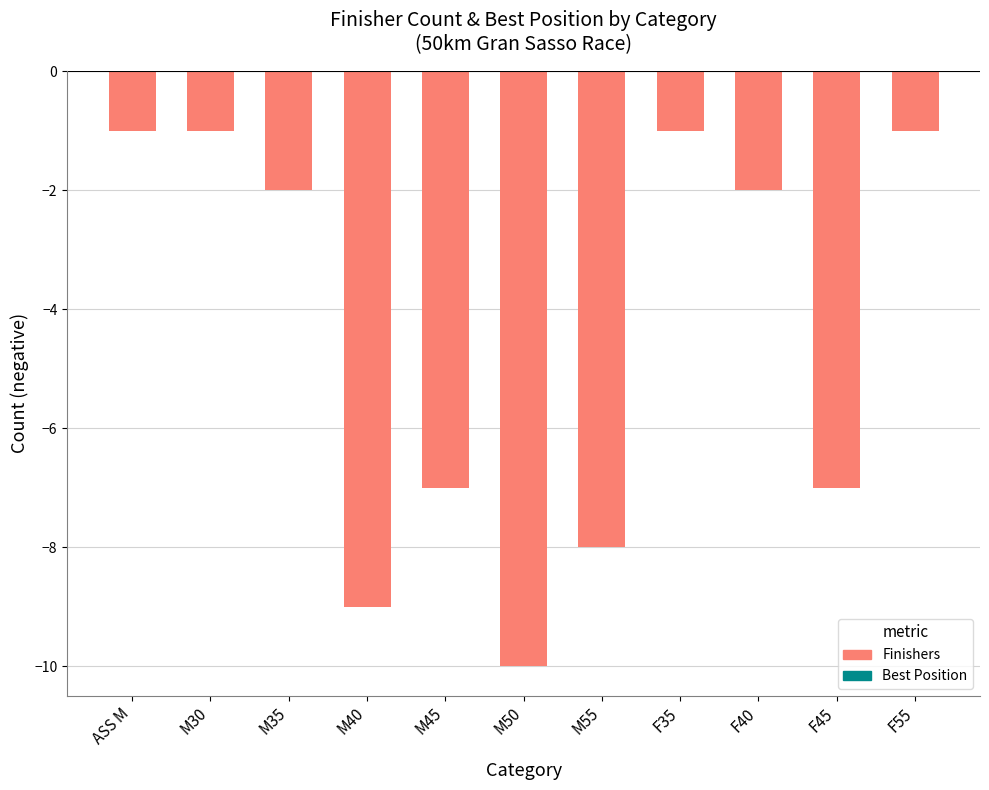

Reading left to right, extract all data points from this chart.

Finishers: ASS M=-1.0	M30=-1.0	M35=-2.0	M40=-9.0	M45=-7.0	M50=-10.0	M55=-8.0	F35=-1.0	F40=-2.0	F45=-7.0	F55=-1.0
Best Position (normalized): ASS M=-0.0	M30=-0.0	M35=-0.0	M40=-0.0	M45=-0.0	M50=-0.0	M55=-0.0	F35=-0.0	F40=-0.0	F45=-0.0	F55=-0.0